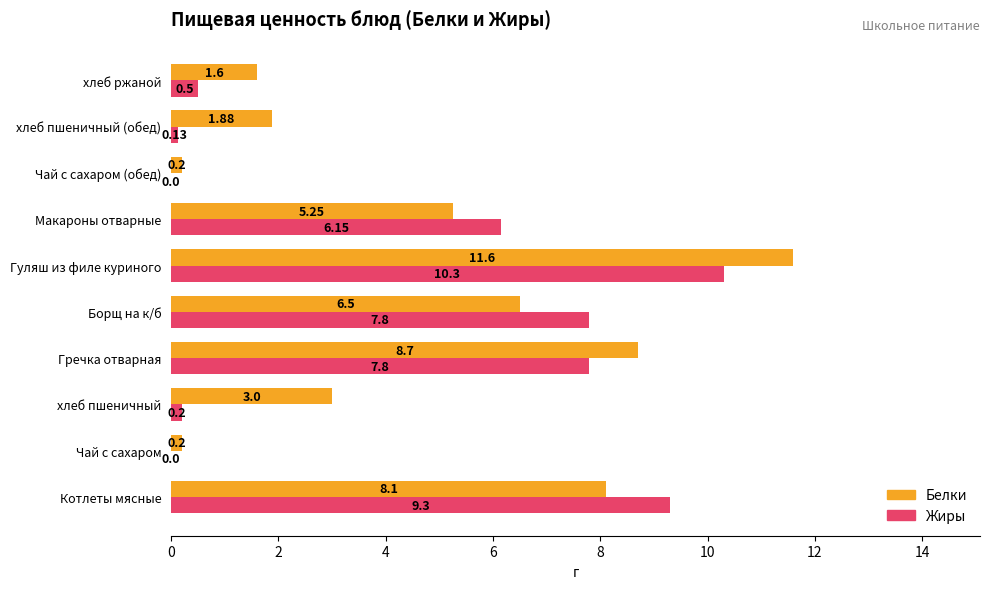

Which series has the largest total across all categories?

Белки